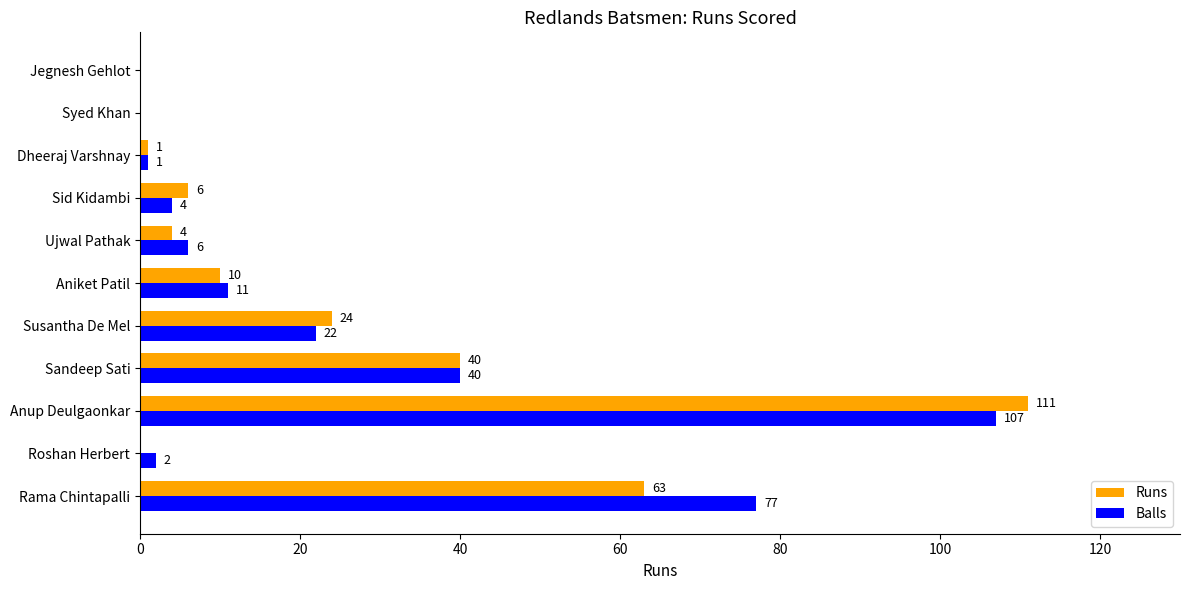

Which category has the highest value across all series?

Anup Deulgaonkar